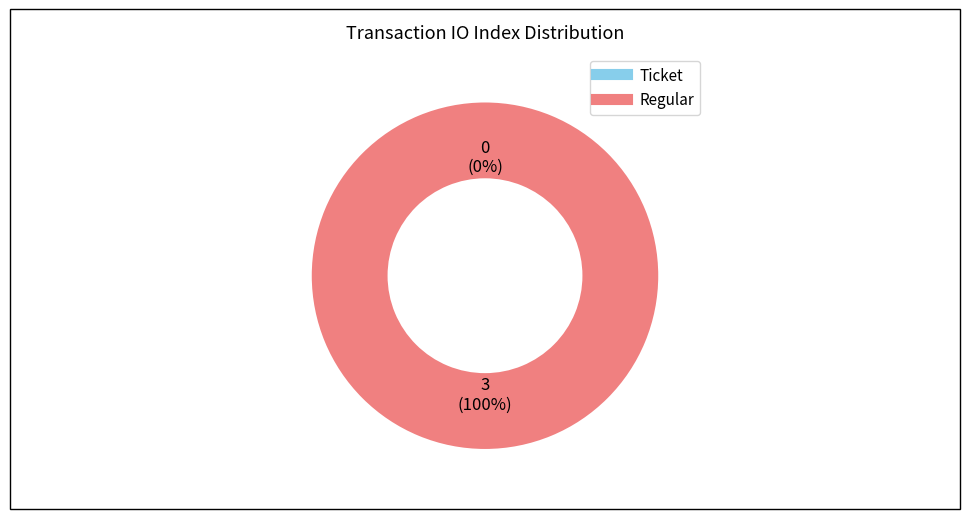

Is Regular the majority of the pie?

Yes